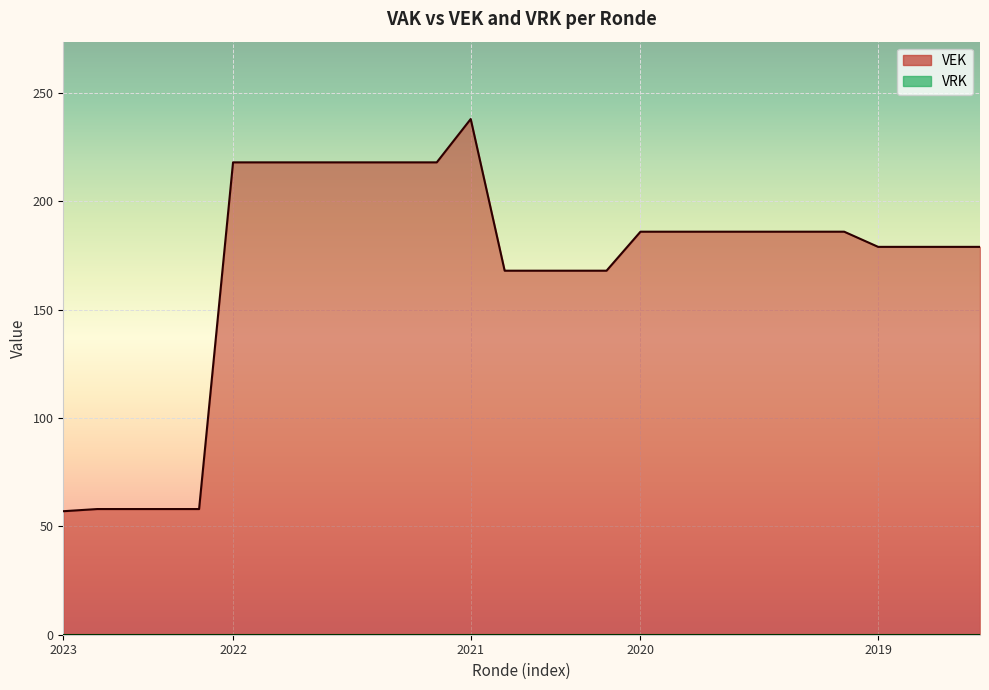

What is the smallest value displayed?

57